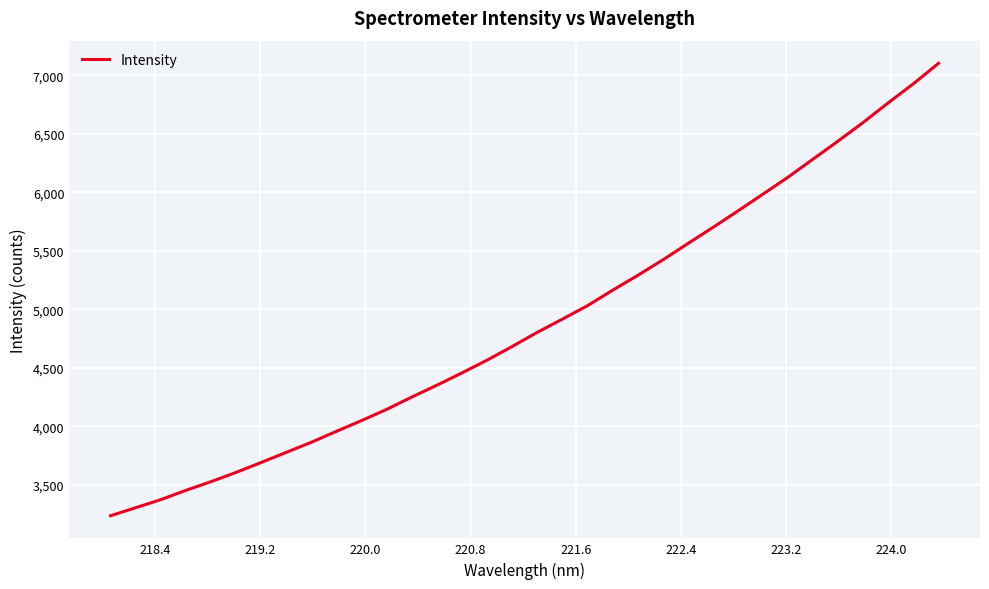

What is the smallest value displayed?

3234.5